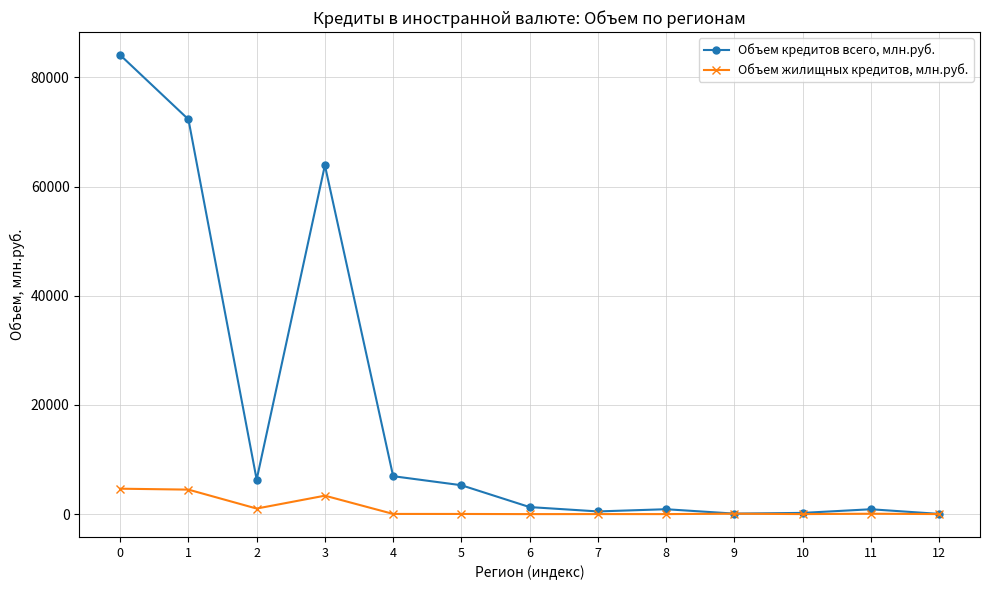

What is the total value across all series at 11?

957